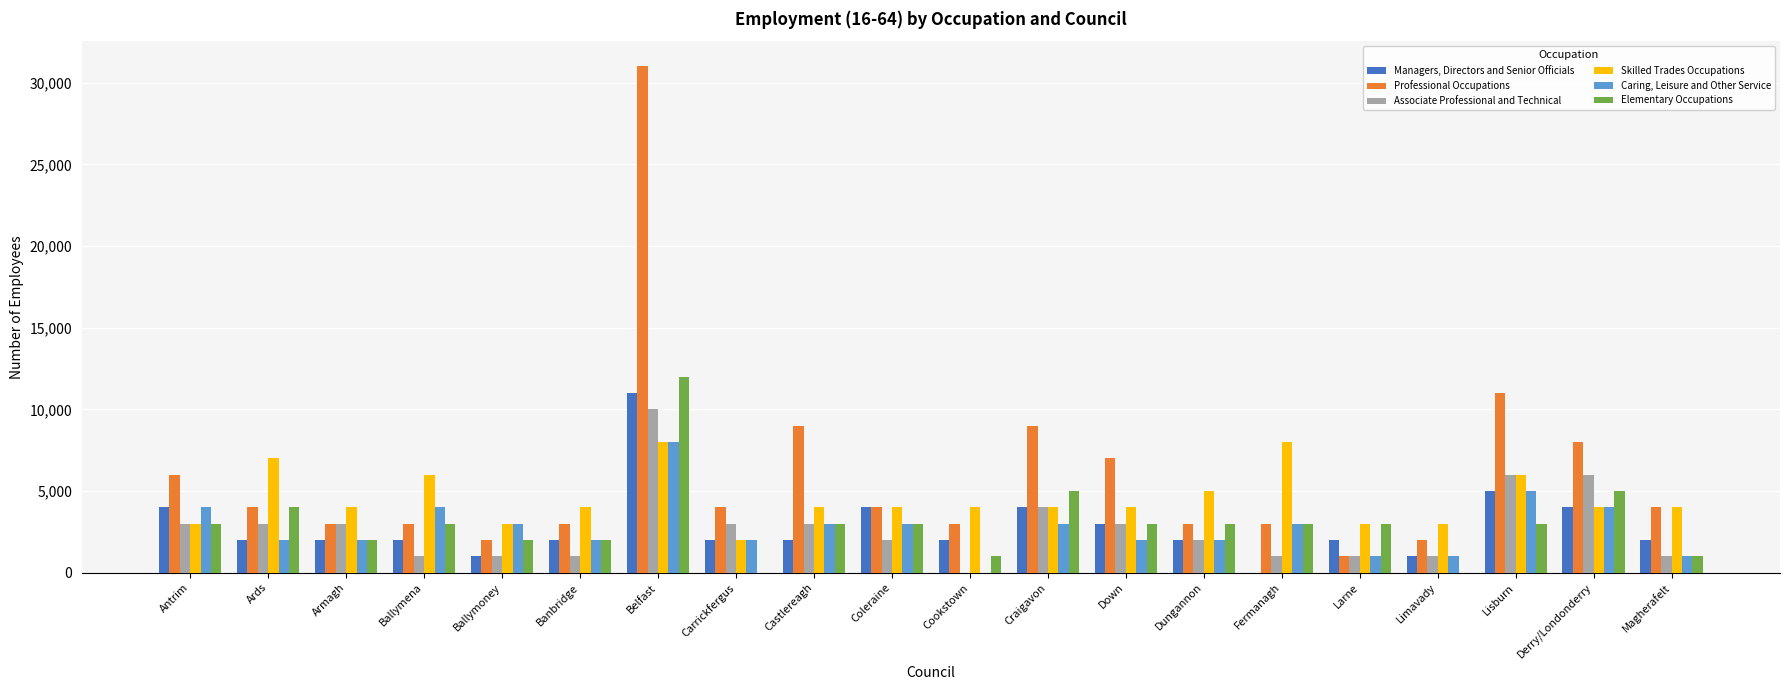

Reading right to left, transcribe all the data shown in this chart.

Managers, Directors and Senior Officials: Magherafelt=2000	Derry/Londonderry=4000	Lisburn=5000	Limavady=1000	Larne=2000	Fermanagh=0	Dungannon=2000	Down=3000	Craigavon=4000	Cookstown=2000	Coleraine=4000	Castlereagh=2000	Carrickfergus=2000	Belfast=11000	Banbridge=2000	Ballymoney=1000	Ballymena=2000	Armagh=2000	Ards=2000	Antrim=4000
Professional Occupations: Magherafelt=4000	Derry/Londonderry=8000	Lisburn=11000	Limavady=2000	Larne=1000	Fermanagh=3000	Dungannon=3000	Down=7000	Craigavon=9000	Cookstown=3000	Coleraine=4000	Castlereagh=9000	Carrickfergus=4000	Belfast=31000	Banbridge=3000	Ballymoney=2000	Ballymena=3000	Armagh=3000	Ards=4000	Antrim=6000
Associate Professional and Technical: Magherafelt=1000	Derry/Londonderry=6000	Lisburn=6000	Limavady=1000	Larne=1000	Fermanagh=1000	Dungannon=2000	Down=3000	Craigavon=4000	Cookstown=0	Coleraine=2000	Castlereagh=3000	Carrickfergus=3000	Belfast=10000	Banbridge=1000	Ballymoney=1000	Ballymena=1000	Armagh=3000	Ards=3000	Antrim=3000
Skilled Trades Occupations: Magherafelt=4000	Derry/Londonderry=4000	Lisburn=6000	Limavady=3000	Larne=3000	Fermanagh=8000	Dungannon=5000	Down=4000	Craigavon=4000	Cookstown=4000	Coleraine=4000	Castlereagh=4000	Carrickfergus=2000	Belfast=8000	Banbridge=4000	Ballymoney=3000	Ballymena=6000	Armagh=4000	Ards=7000	Antrim=3000
Caring, Leisure and Other Service: Magherafelt=1000	Derry/Londonderry=4000	Lisburn=5000	Limavady=1000	Larne=1000	Fermanagh=3000	Dungannon=2000	Down=2000	Craigavon=3000	Cookstown=0	Coleraine=3000	Castlereagh=3000	Carrickfergus=2000	Belfast=8000	Banbridge=2000	Ballymoney=3000	Ballymena=4000	Armagh=2000	Ards=2000	Antrim=4000
Elementary Occupations: Magherafelt=1000	Derry/Londonderry=5000	Lisburn=3000	Limavady=0	Larne=3000	Fermanagh=3000	Dungannon=3000	Down=3000	Craigavon=5000	Cookstown=1000	Coleraine=3000	Castlereagh=3000	Carrickfergus=0	Belfast=12000	Banbridge=2000	Ballymoney=2000	Ballymena=3000	Armagh=2000	Ards=4000	Antrim=3000